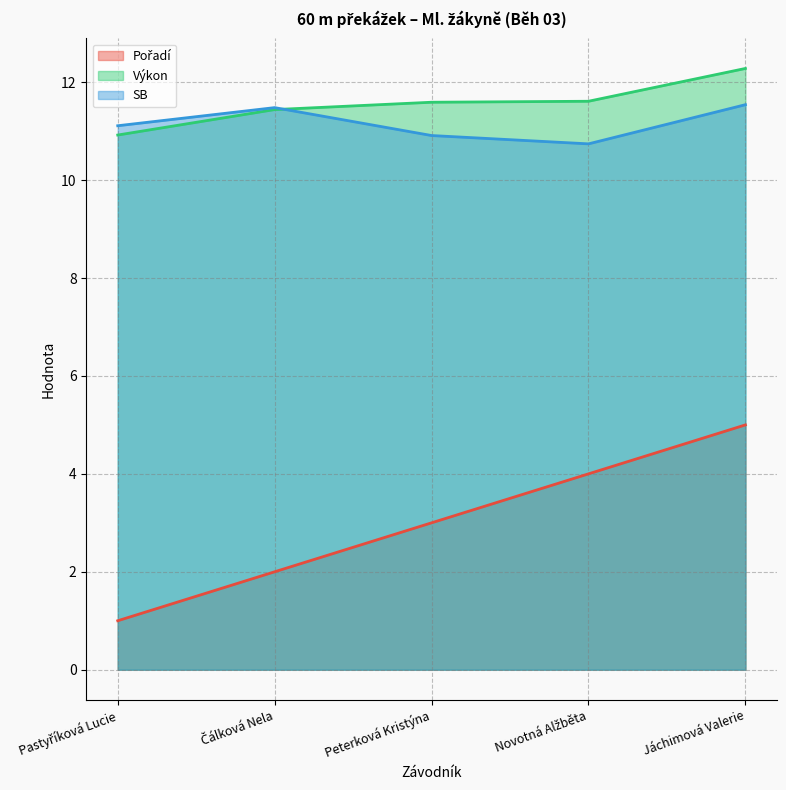

Reading right to left, transcribe all the data shown in this chart.

Pořadí: Jáchimová Valerie=5.0	Novotná Alžběta=4.0	Peterková Kristýna=3.0	Čálková Nela=2.0	Pastyříková Lucie=1.0
Výkon: Jáchimová Valerie=12.3	Novotná Alžběta=11.6	Peterková Kristýna=11.6	Čálková Nela=11.4	Pastyříková Lucie=10.9
SB: Jáchimová Valerie=11.5	Novotná Alžběta=10.7	Peterková Kristýna=10.9	Čálková Nela=11.5	Pastyříková Lucie=11.1